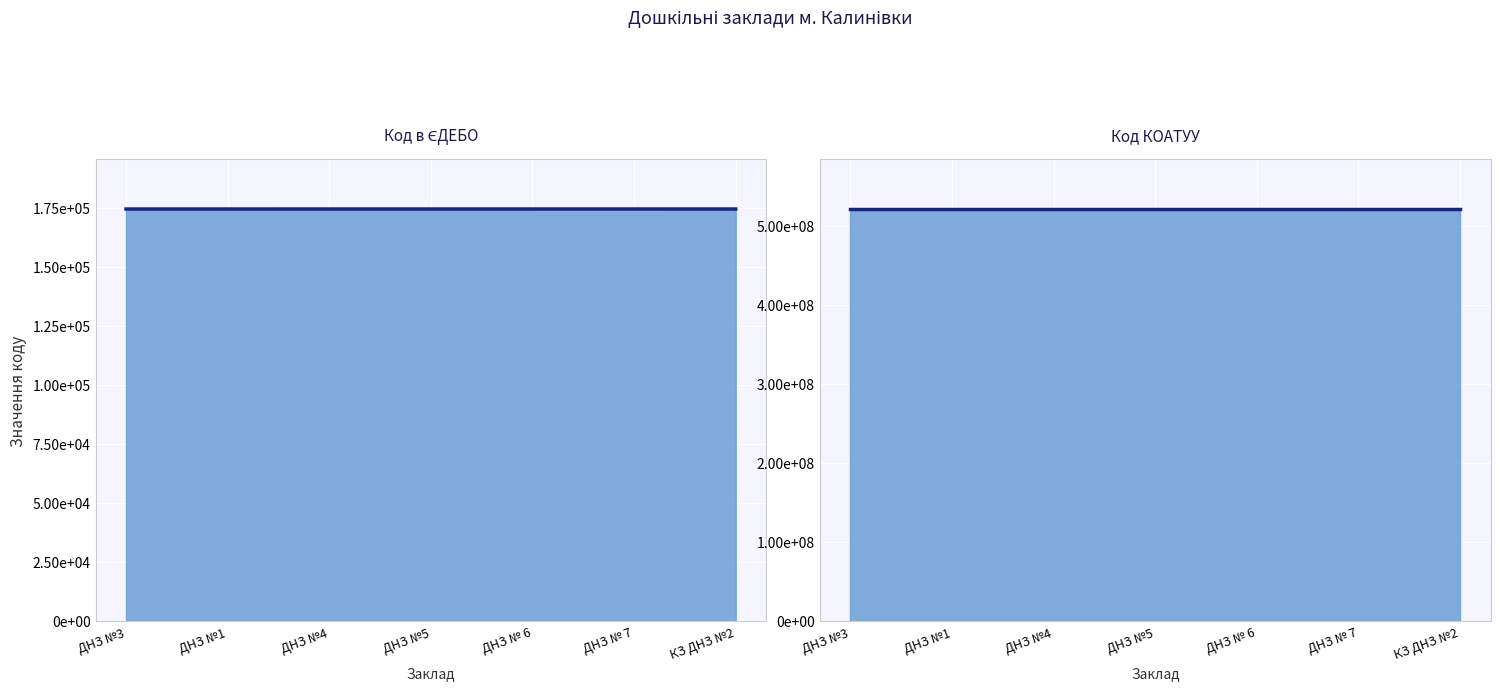

What is the approximate value of Код в ЄДЕБО (line) at КЗ ДНЗ №2?

174654